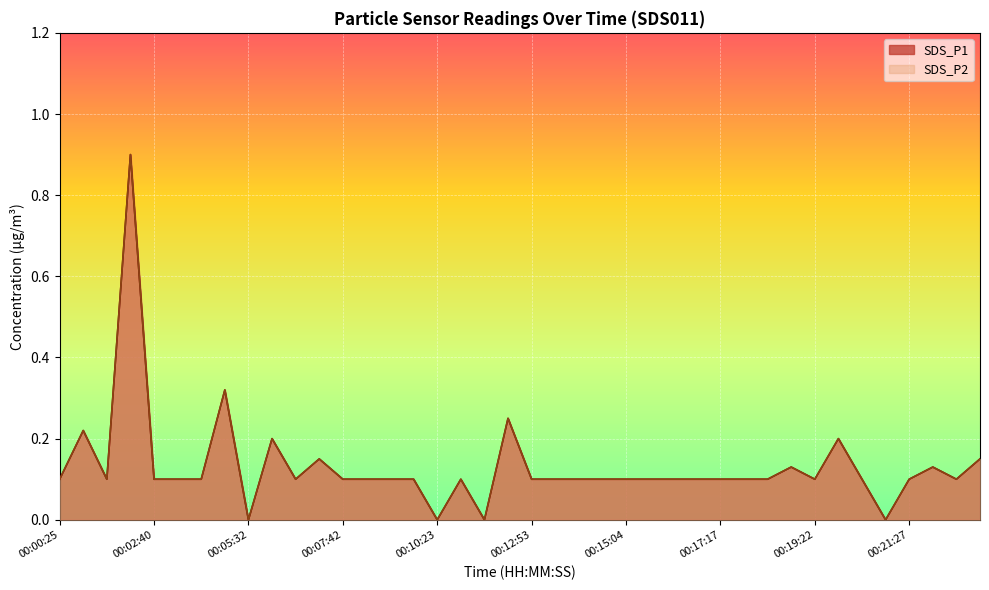

Does the chart display data point markers on the line(s)?

No